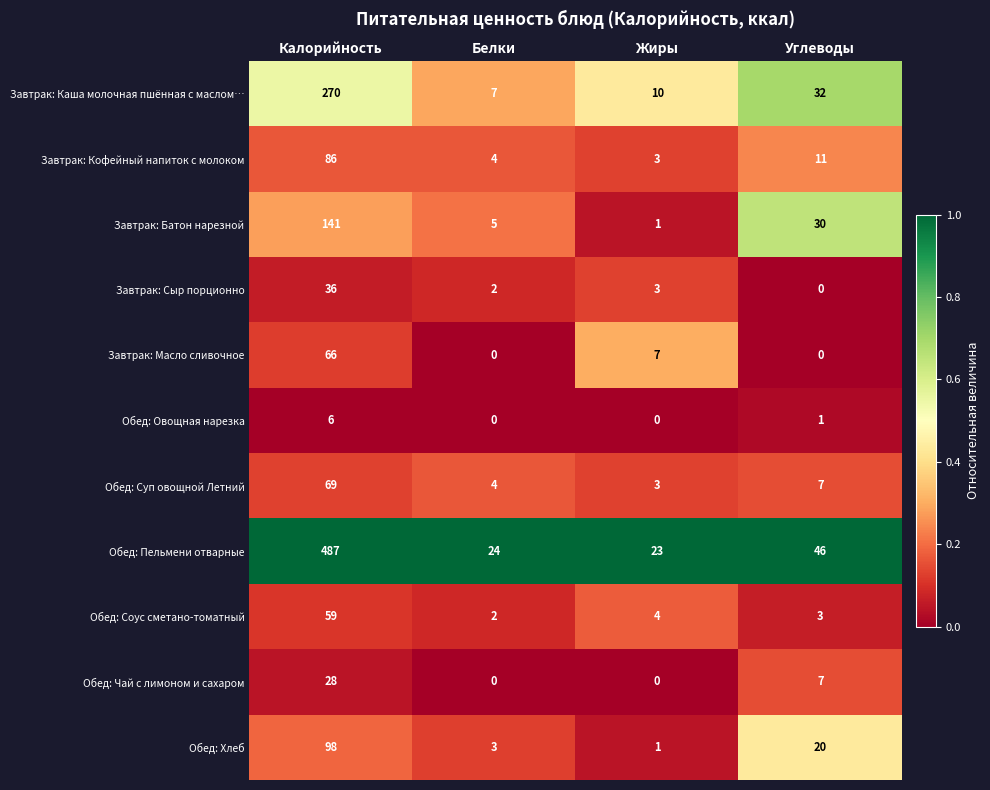

Rank the categories by Обед: Пельмени отварные value from lowest to highest.

Жиры, Белки, Углеводы, Калорийность